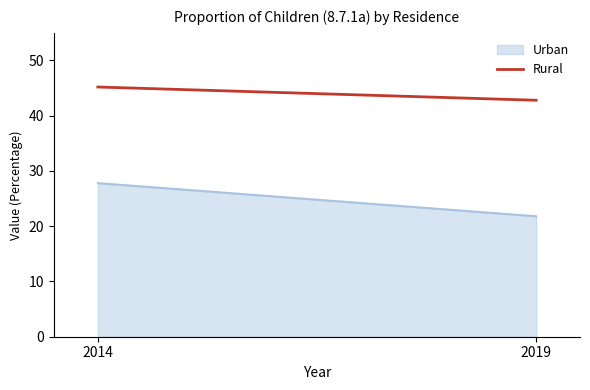

True or false: the data shows 42.8 at 2019.

True